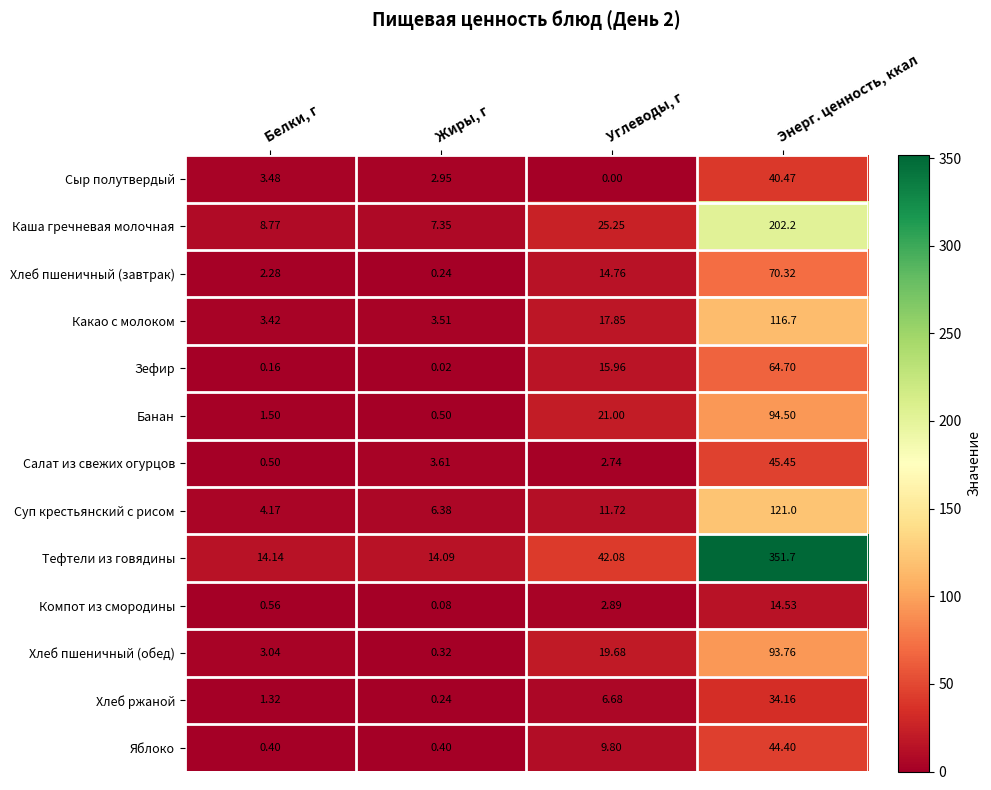

Where is Суп крестьянский с рисом nearest to the value 62?

Углеводы, г